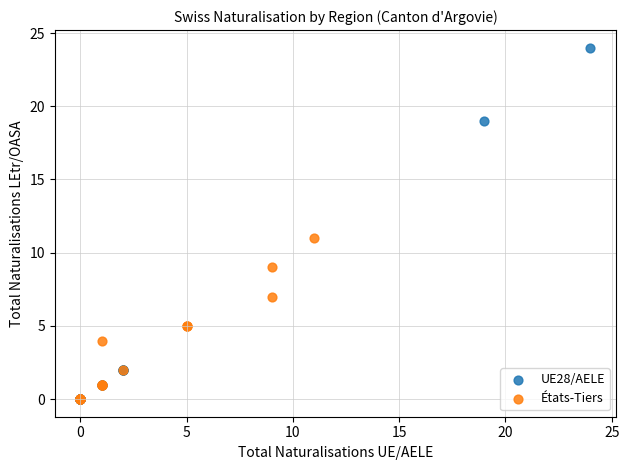

Which series has the widest spread of Y values?

UE28/AELE